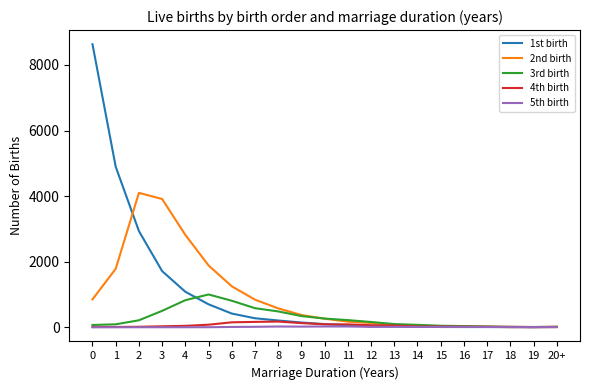

Is the value of 1st birth at 0 greater than the value of 3rd birth at 4?

Yes